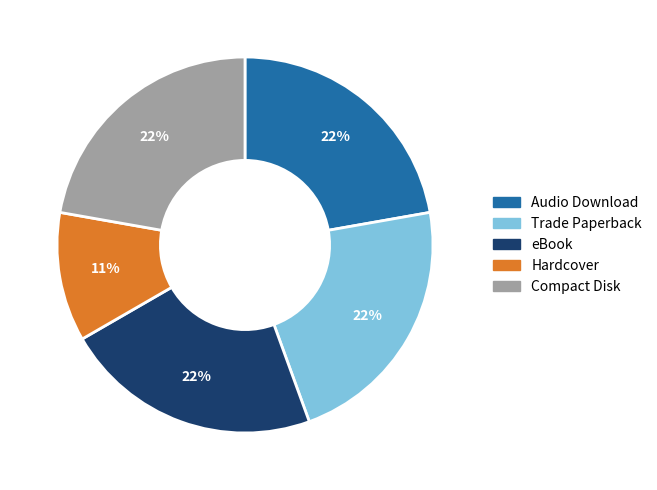

How many segments does this pie chart have?

5